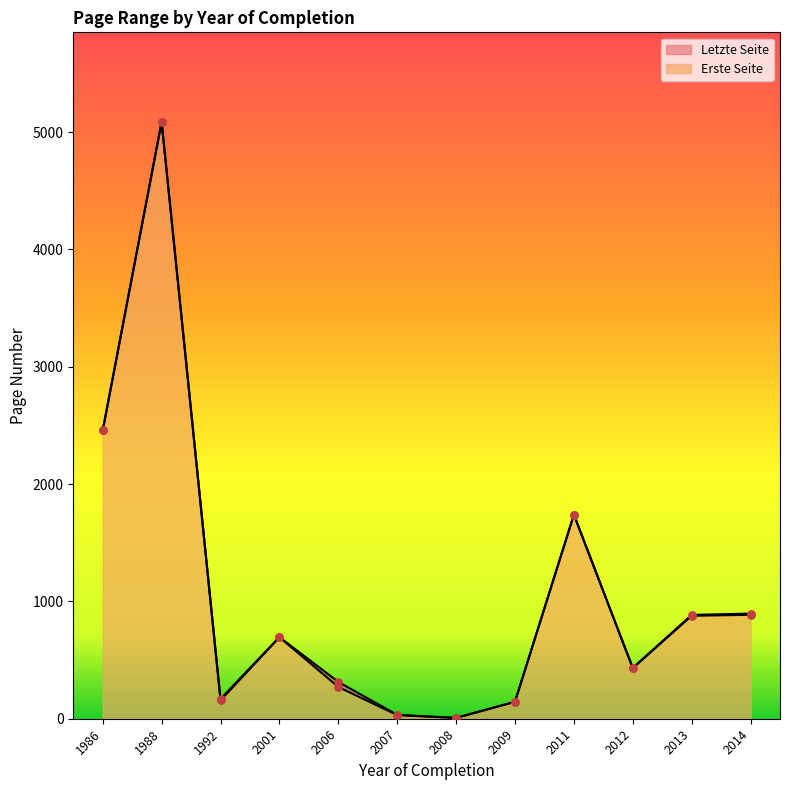

Is the value of Erste Seite at 2009 greater than the value of Letzte Seite at 2013?

No